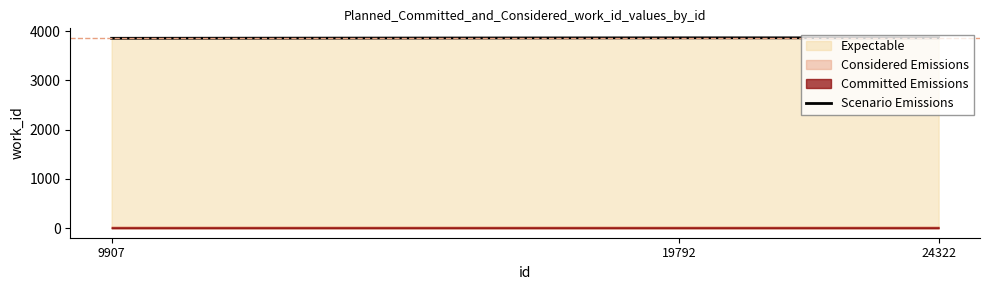

Reading left to right, list all the values displayed in this chart.

3857	3866	3866